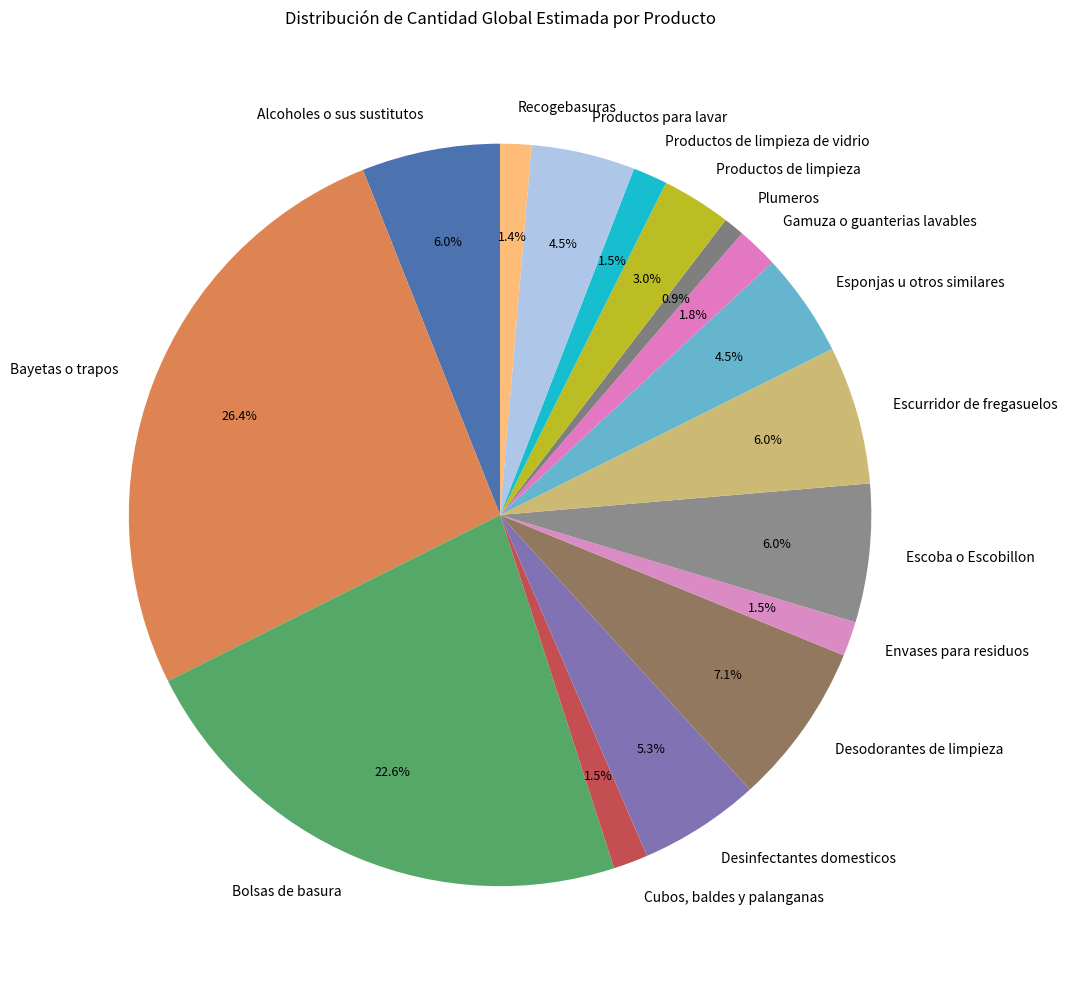

Between Escurridor de fregasuelos and Plumeros, which is larger?

Escurridor de fregasuelos